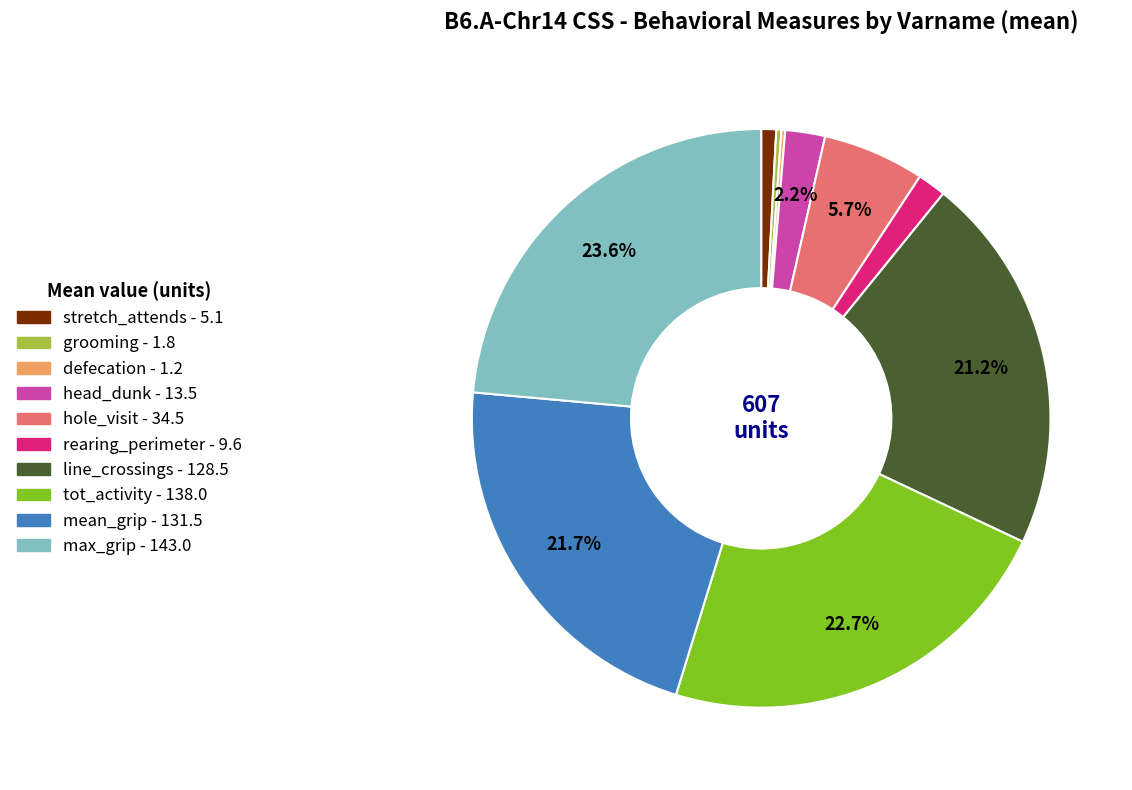

Is the sum of mean_grip and rearing_perimeter greater than half?

No